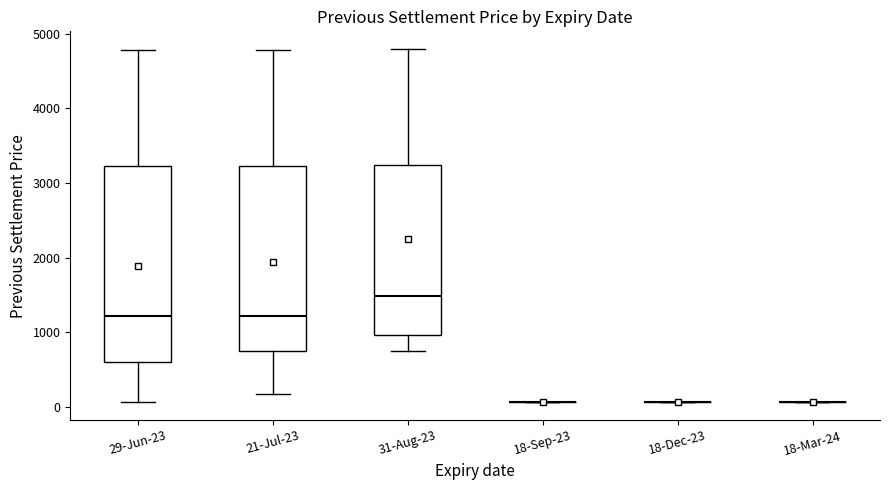

Reading left to right, transcribe this box plot: for each box, give where its median line is, the range the box spans, and where its two whiskers end, as read against the y-axis. The values are not printed on the chart, so give them approximately, as read against the axis.

29-Jun-23: median 1200, box 600 to 3200, whiskers 100 to 4800
21-Jul-23: median 1200, box 700 to 3200, whiskers 200 to 4800
31-Aug-23: median 1500, box 1000 to 3200, whiskers 700 to 4800
18-Sep-23: box collapsed to a line at 100, whiskers 100 to 100
18-Dec-23: box collapsed to a line at 100, whiskers 100 to 100
18-Mar-24: box collapsed to a line at 100, whiskers 100 to 100